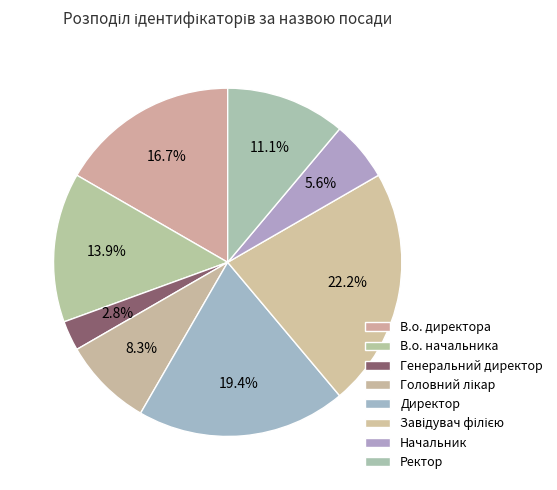

How many slices are in this pie chart?

8